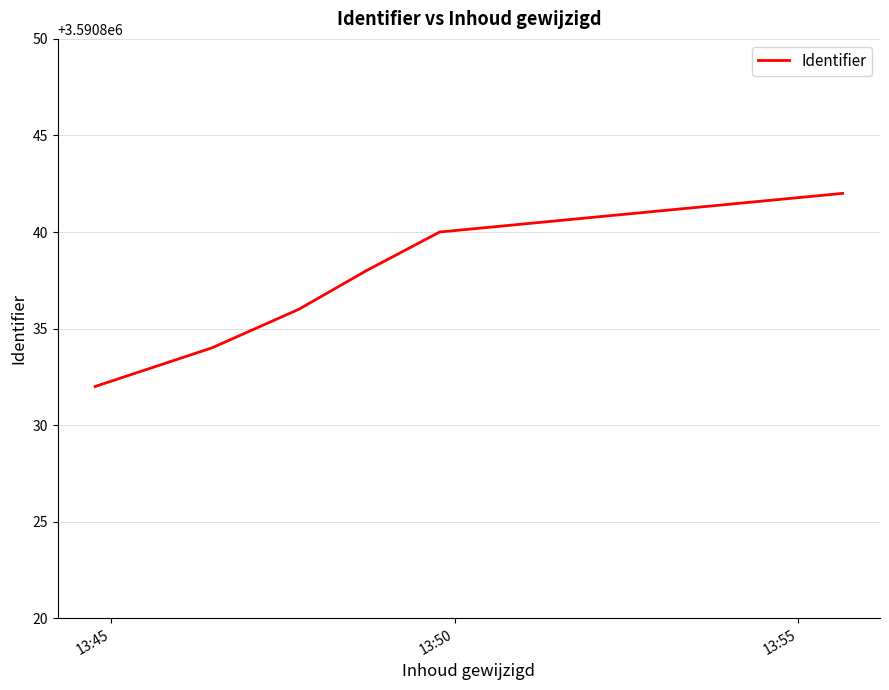

What is the greatest value displayed?

3590842